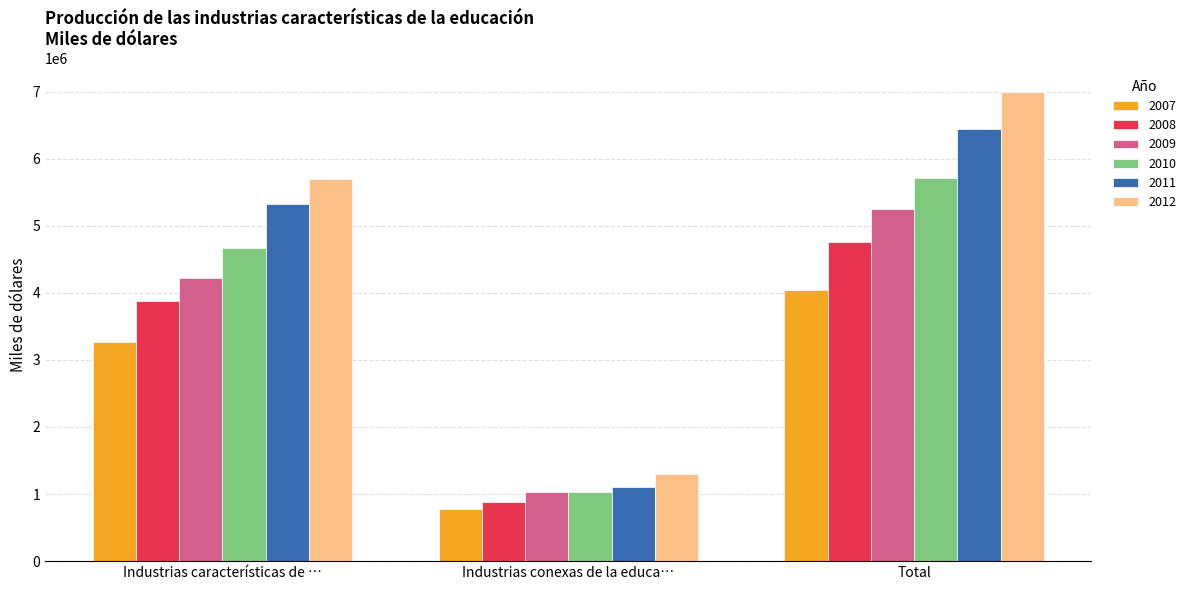

What is the highest value of the 2011 series?

6434964